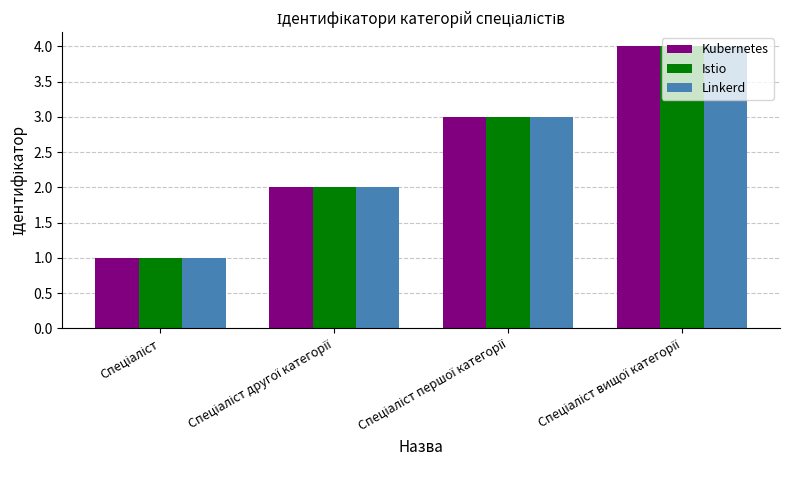

What is the difference between the maximum and minimum values in the Kubernetes series?

3